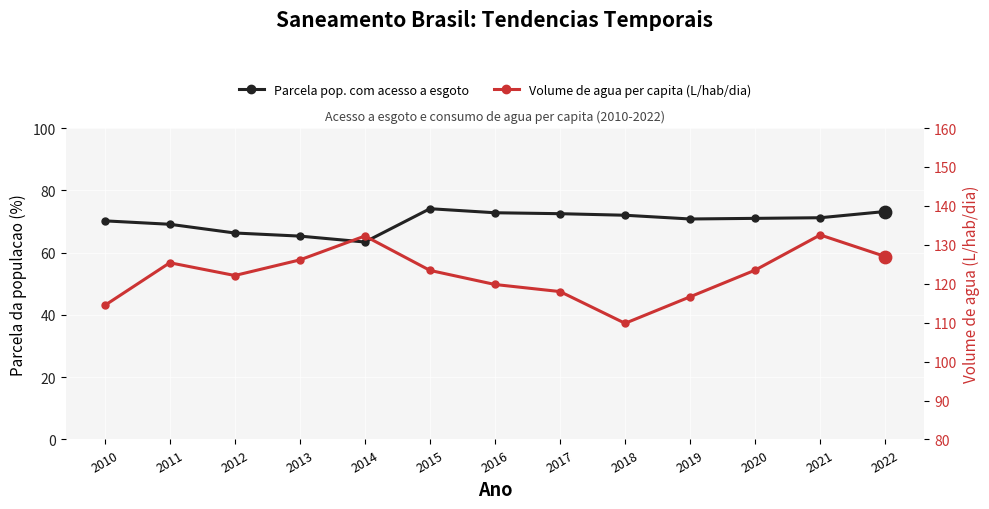

Is the value of Parcela pop. com acesso a esgoto at 2022 greater than the value of Volume de agua per capita (L/hab/dia) at 2015?

No